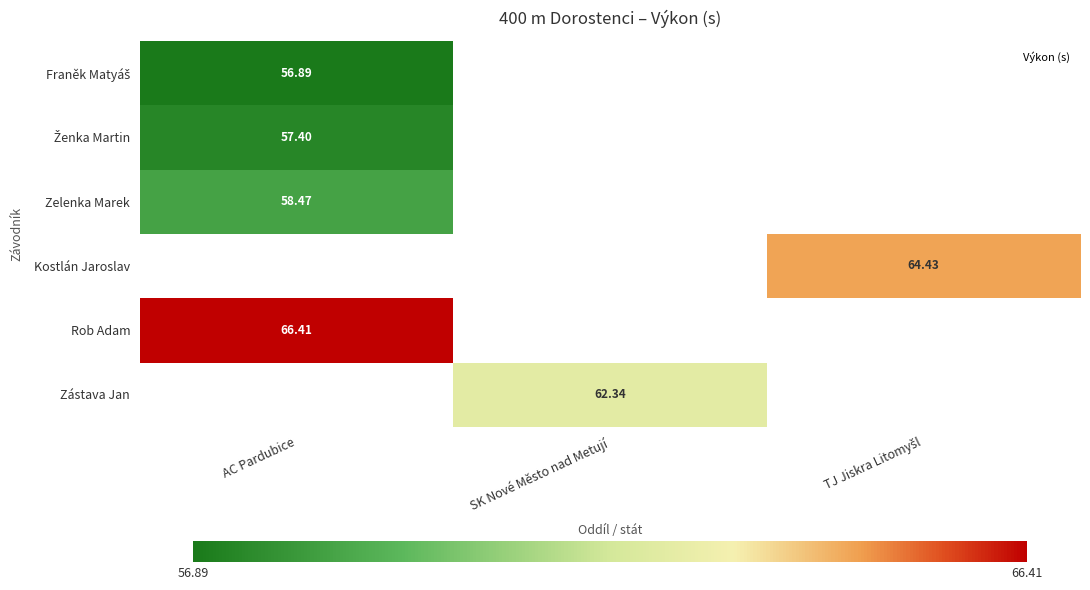

At how many categories does at least one series exceed 63?

2